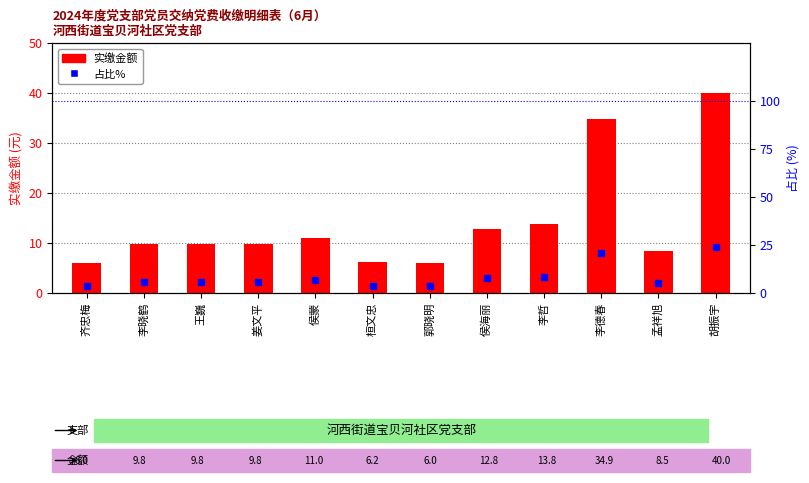

At 胡振宇, list the series in order from largest to smallest.

实缴金额, 占比%